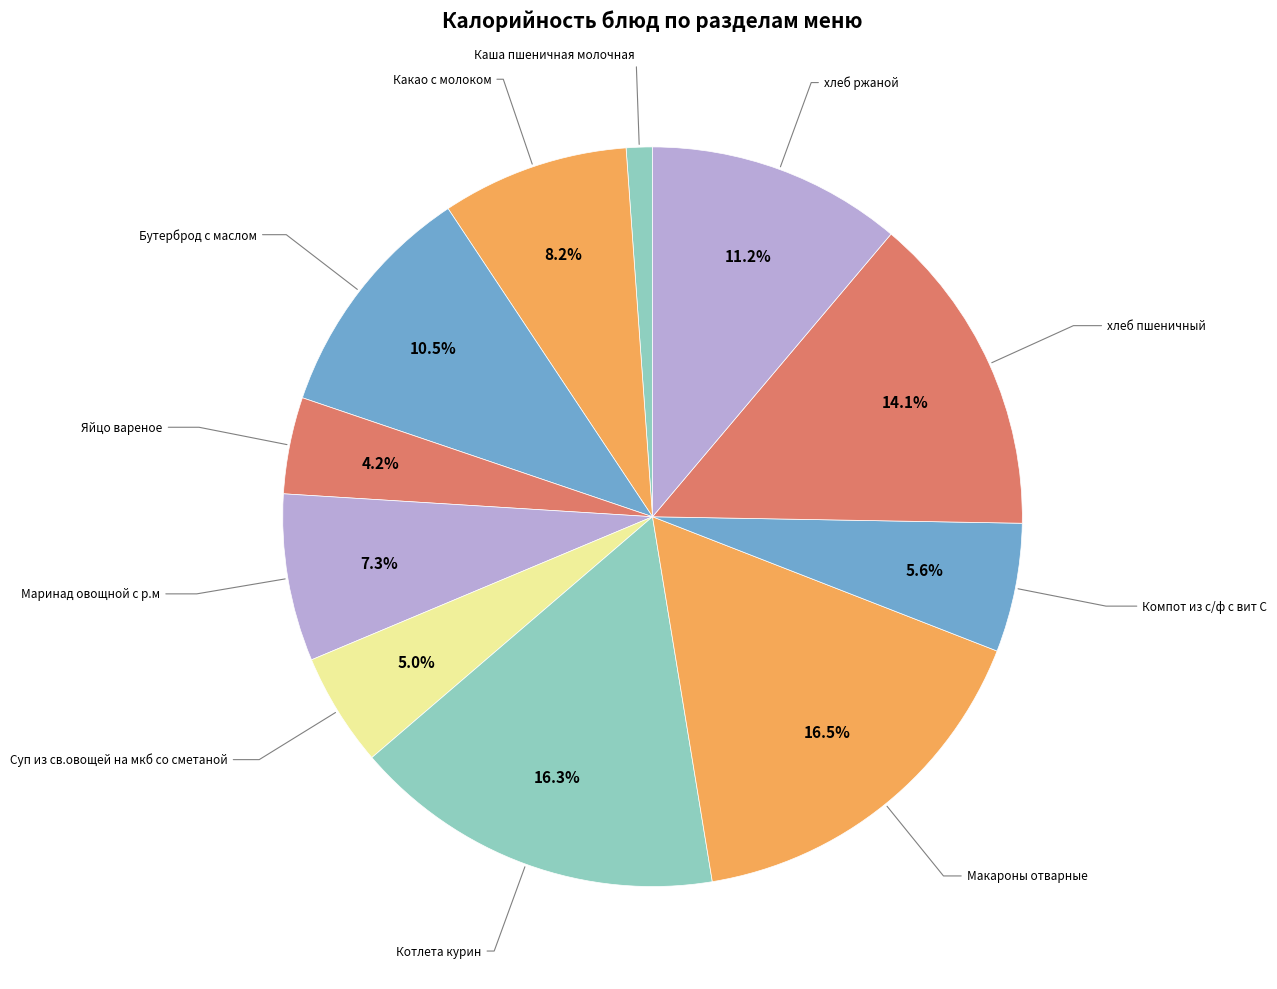

How many slices are in this pie chart?

11